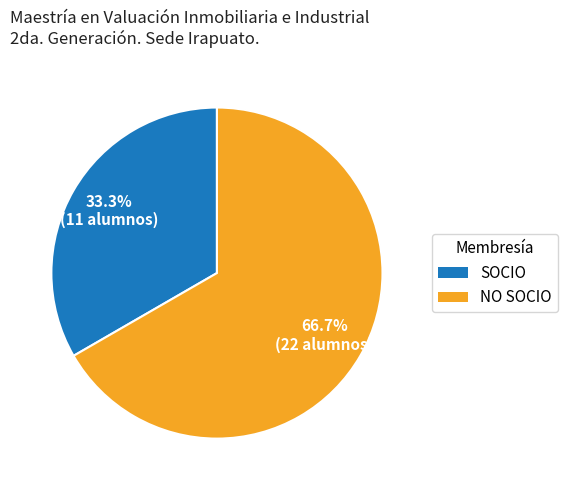

Is it true that SOCIO is 33% of the pie?

True